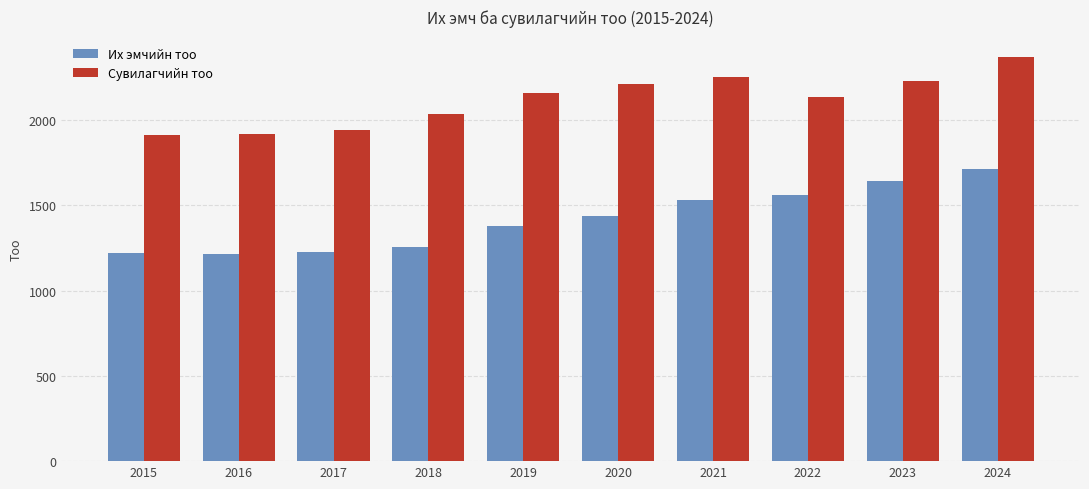

What is the total value across all series at 2017?

3168